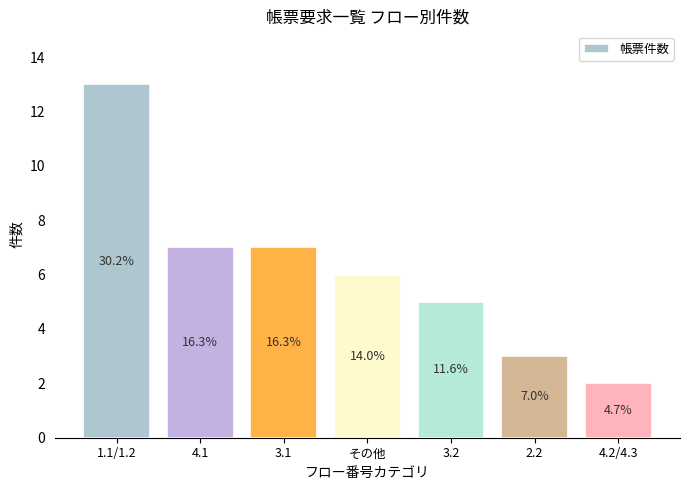

What position from the right is 4.2/4.3?

1